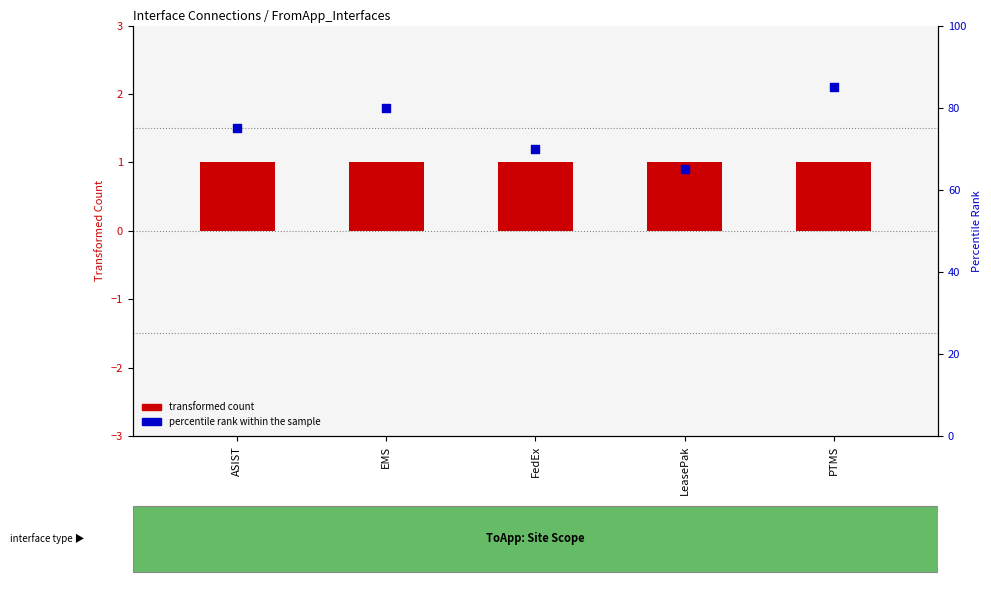

At how many categories does at least one series exceed 56?

5